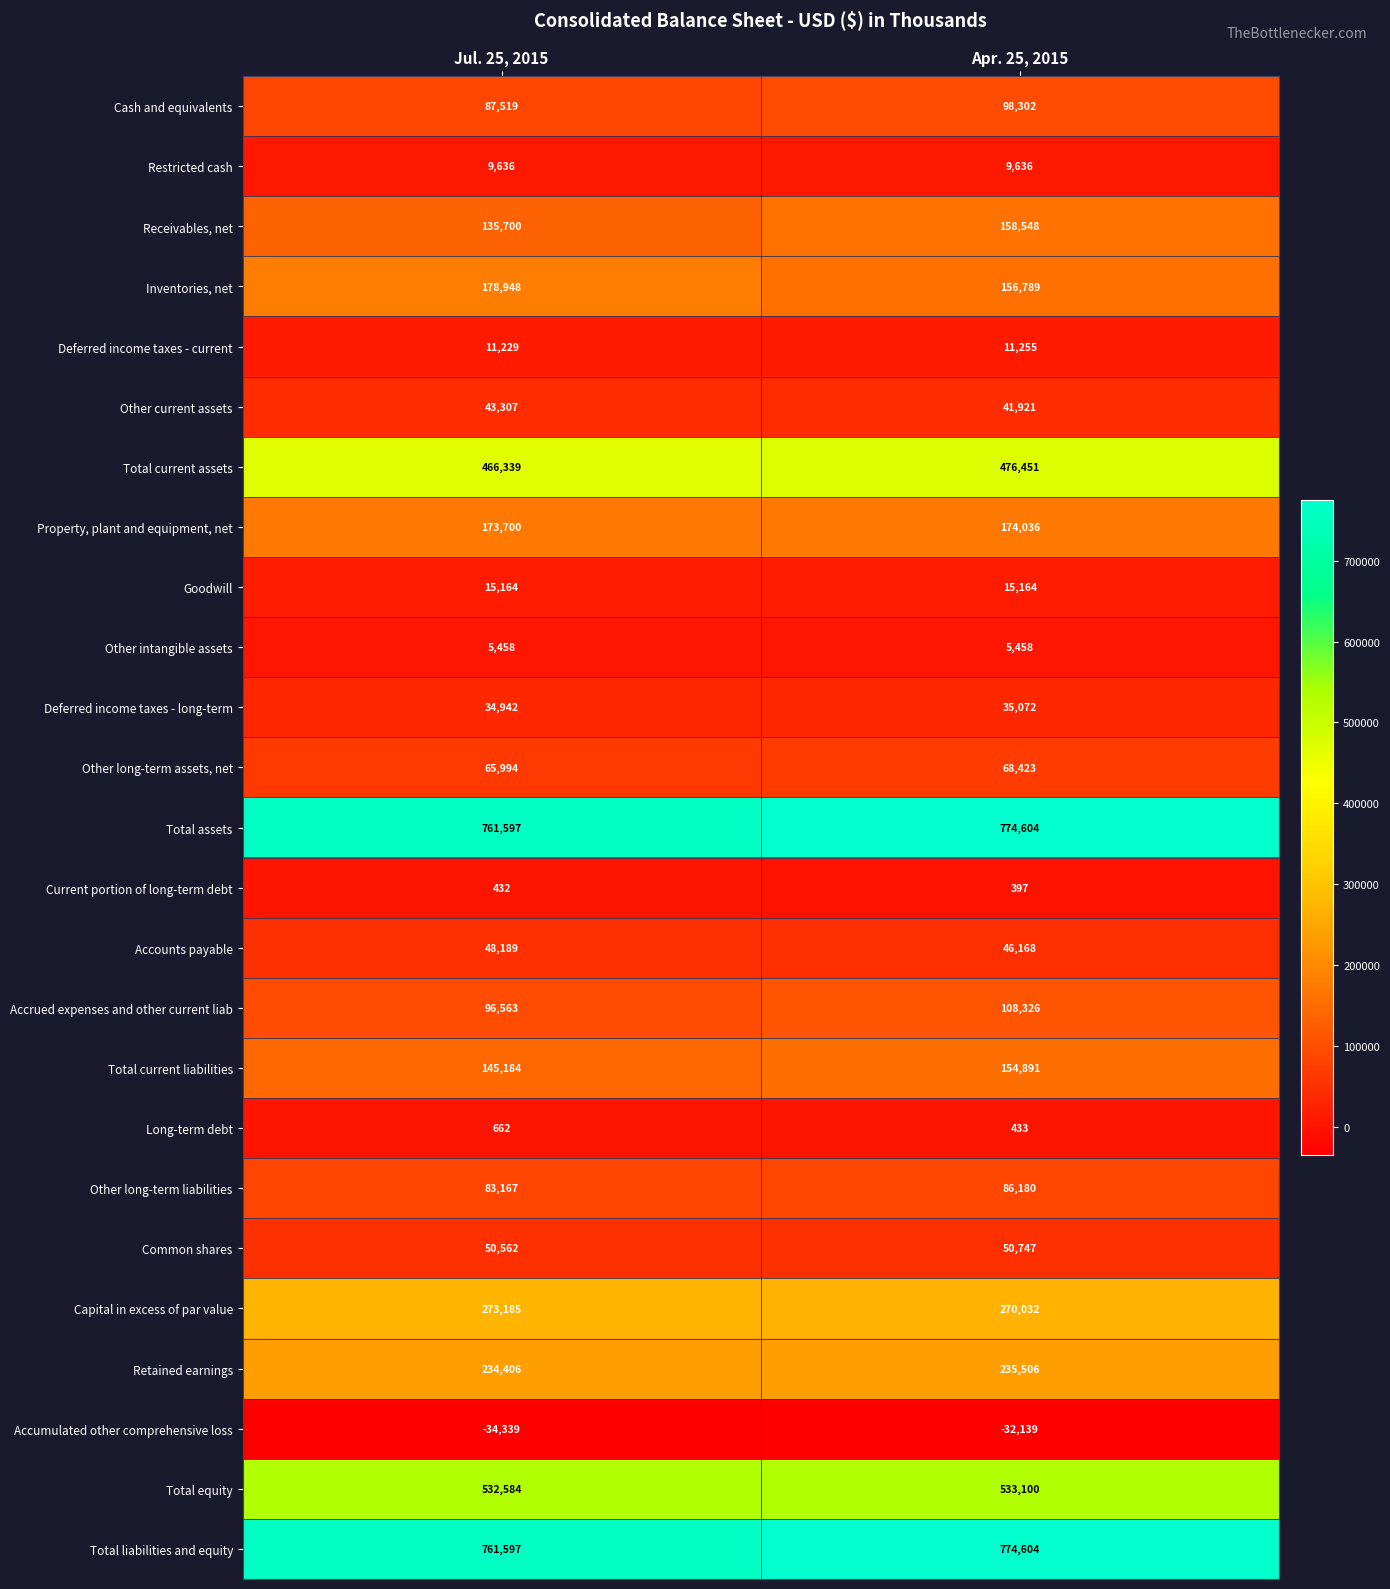

What value does the Property, plant and equipment, net series have at Jul. 25, 2015?

173700